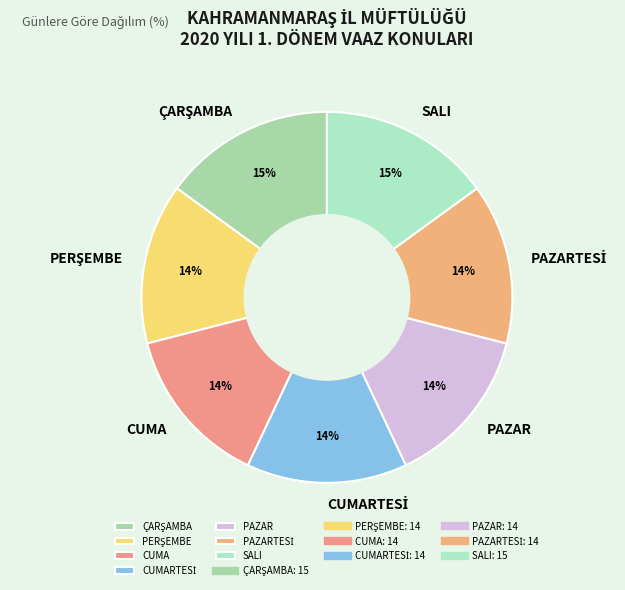

Is there any slice that represents more than half of the pie?

No